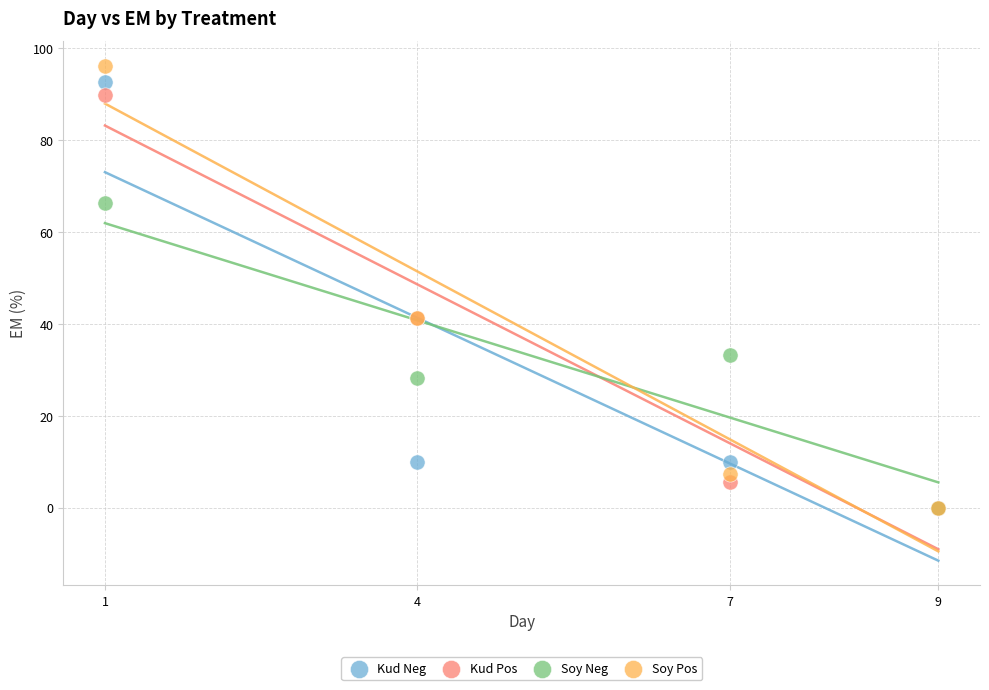

What are all the series names shown in the legend?

Kud Neg, Kud Pos, Soy Neg, Soy Pos